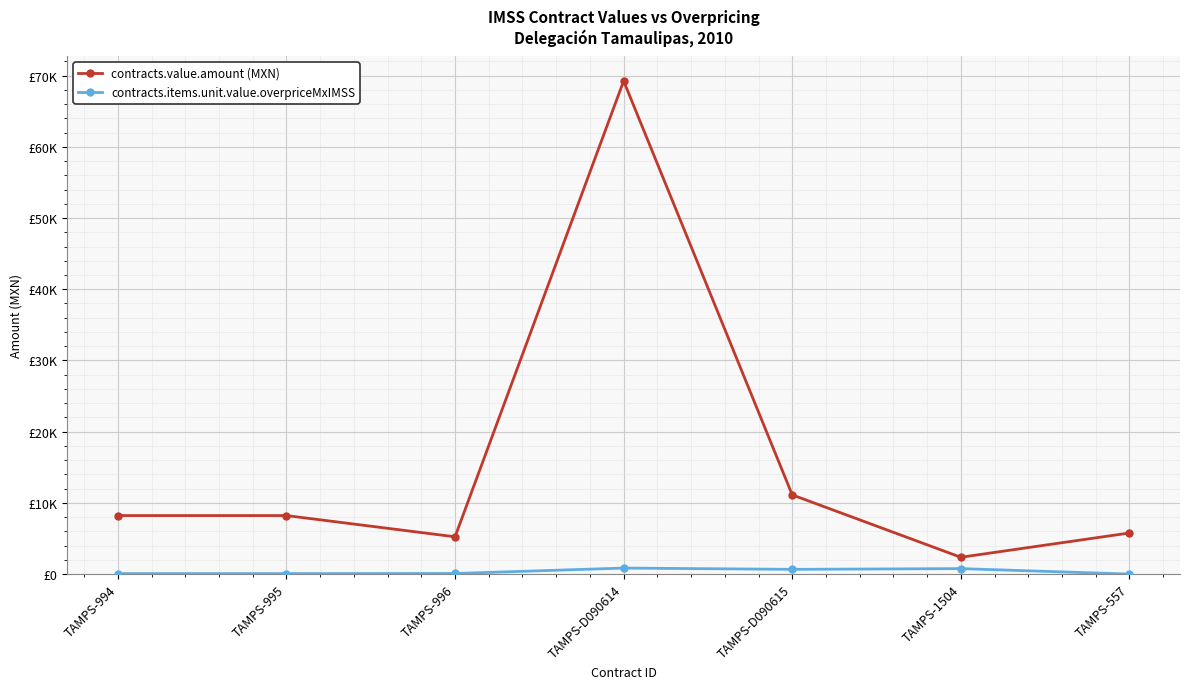

Reading left to right, extract all data points from this chart.

contracts.value.amount (MXN): 8217.4	8217.4	5237.1	69252.0	11124.4	2361.8	5771.0
contracts.items.unit.value.overpriceMxIMSS: 67.4	67.4	84.3	845.6	665.6	768.9	0.0